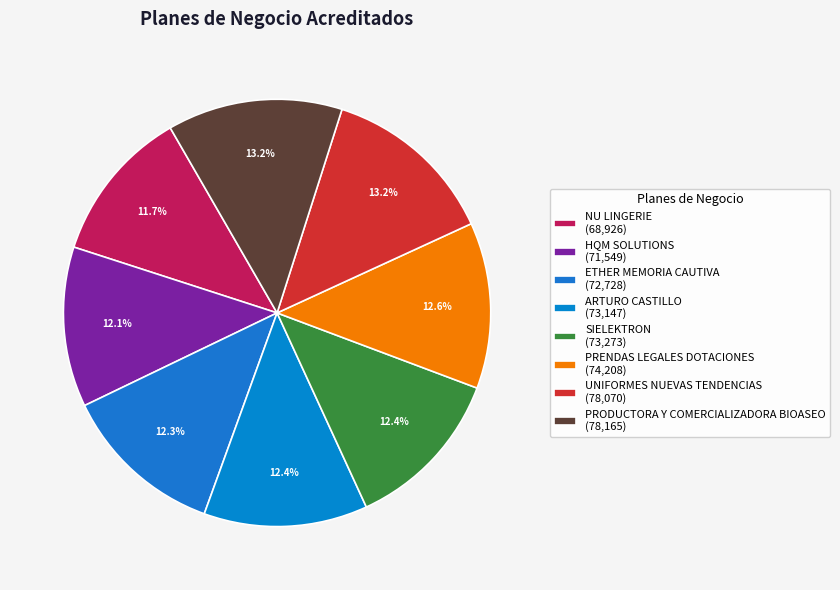

Count the number of slices in the pie.

8